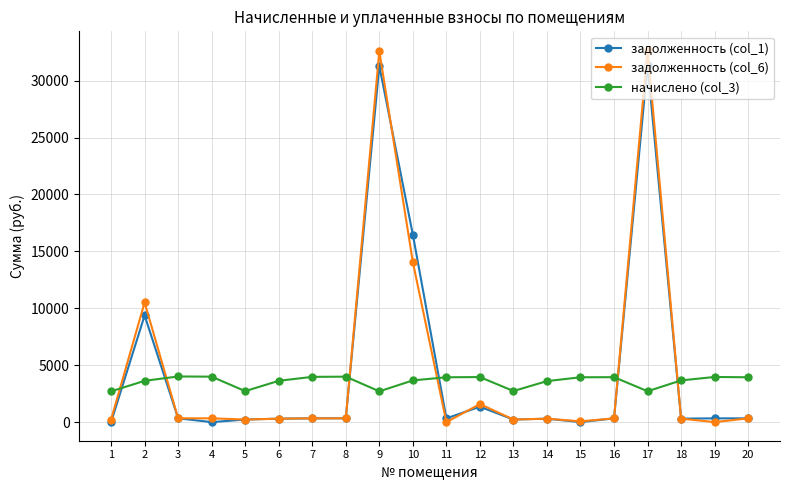

Where is начислено (col_3) nearest to the value 3356?

14